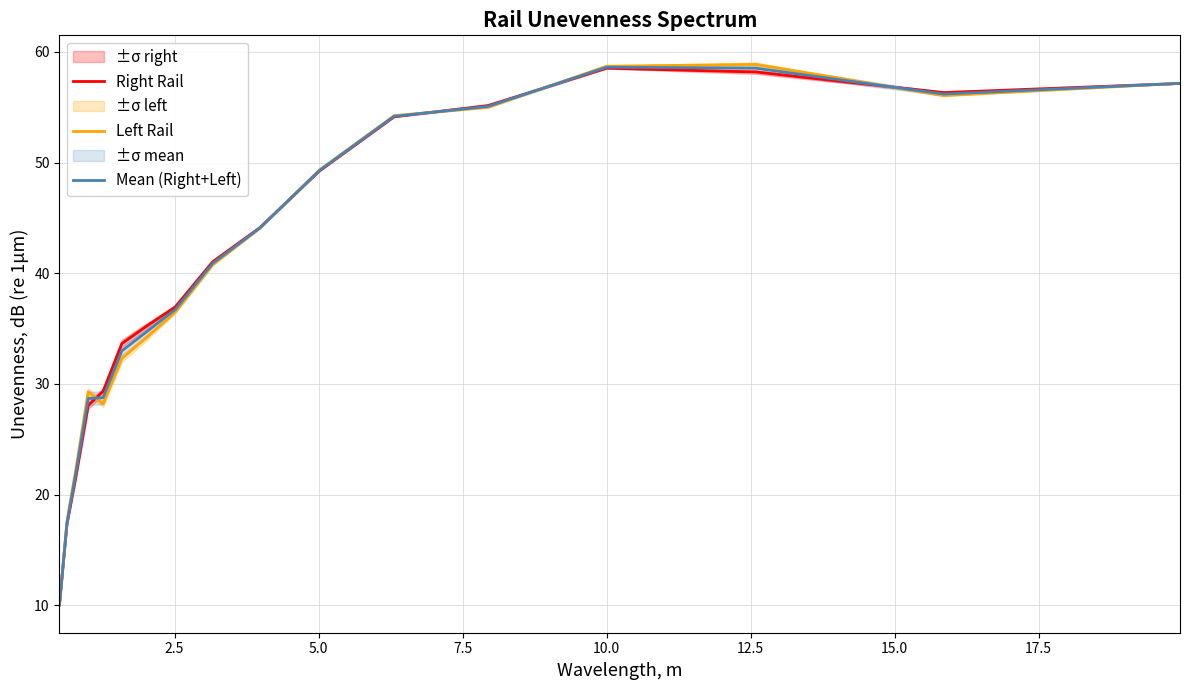

True or false: Mean (Right+Left) has a value of 26.1 at 15.

False